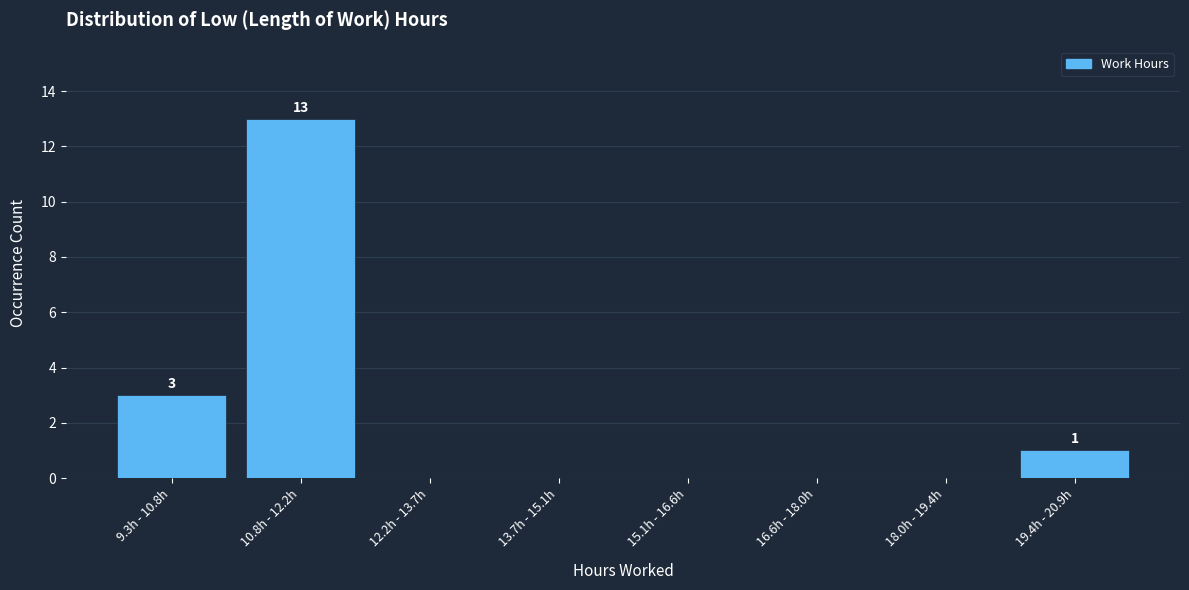

Reading left to right, list all the values displayed in this chart.

9.3h - 10.8h=3	10.8h - 12.2h=13	12.2h - 13.7h=0	13.7h - 15.1h=0	15.1h - 16.6h=0	16.6h - 18.0h=0	18.0h - 19.4h=0	19.4h - 20.9h=1